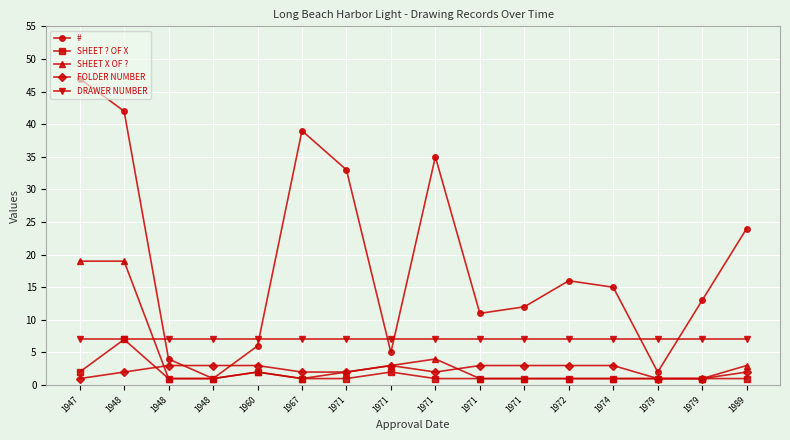

How many lines are shown in the chart?

5